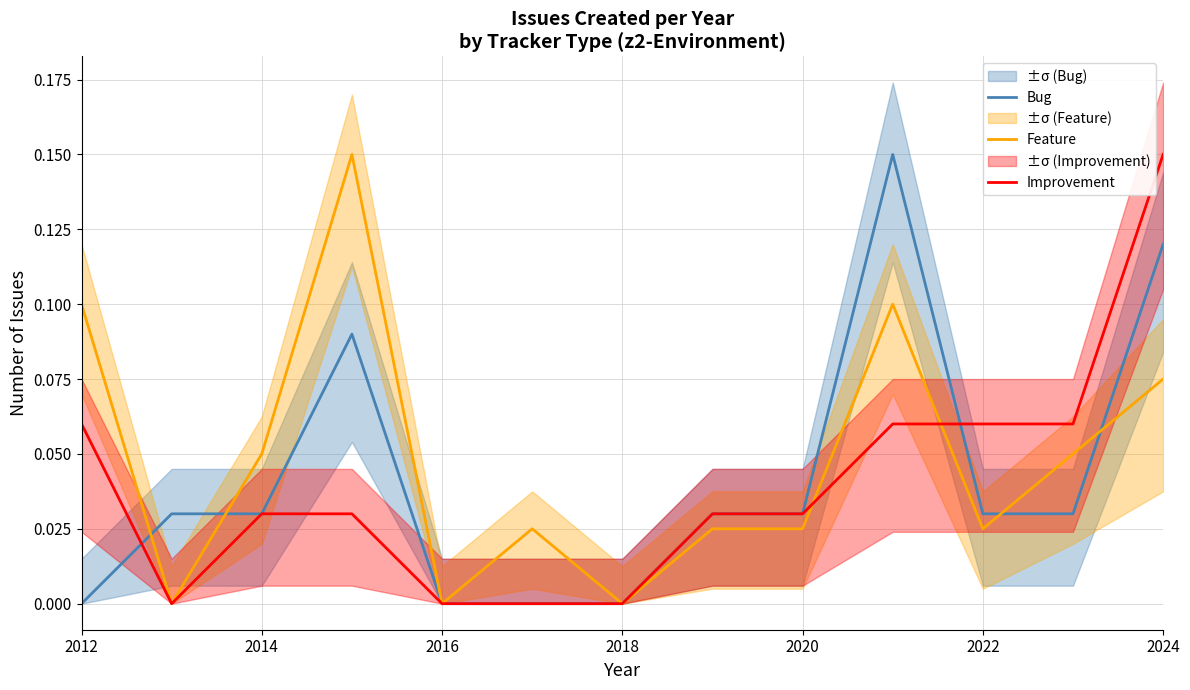

After their last crossing, which series has the higher values: Bug or Improvement?

Improvement